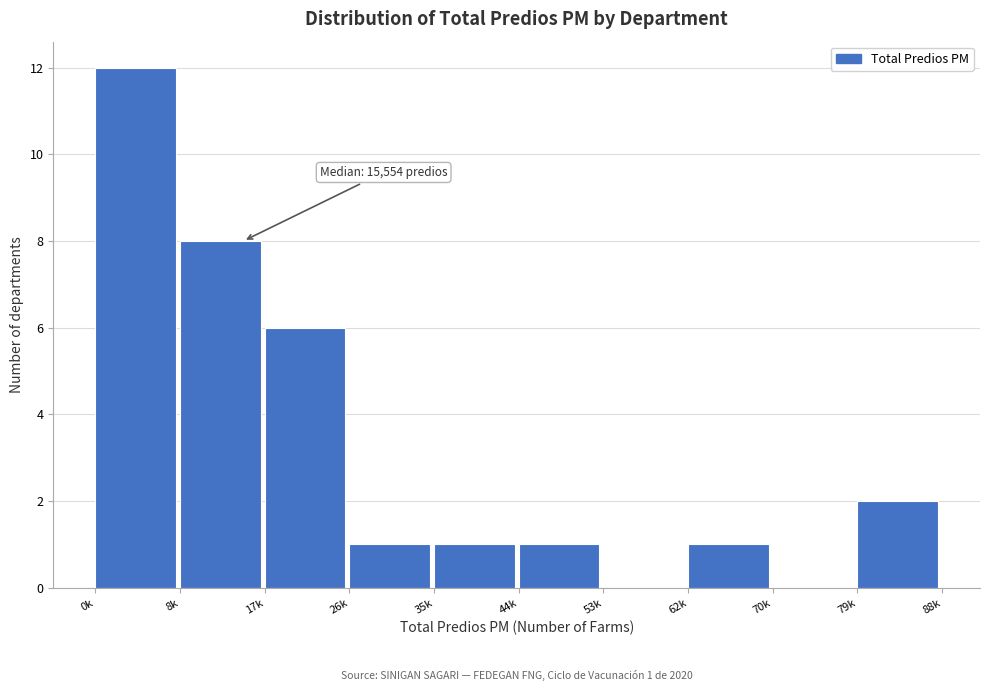

Reading left to right, what are all the values shown in this chart?

0k=12	8k=8	17k=6	26k=1	35k=1	44k=1	53k=0	62k=1	70k=0	79k=2